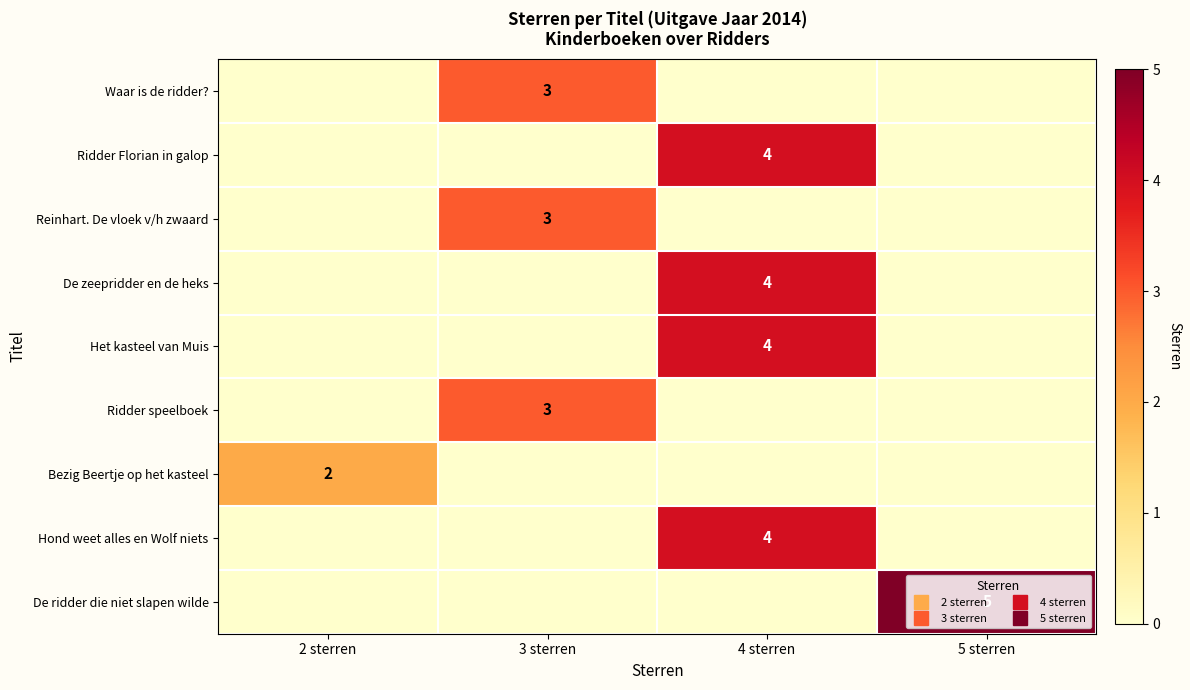

True or false: Bezig Beertje op het kasteel has a value of -1 at 5 sterren.

False